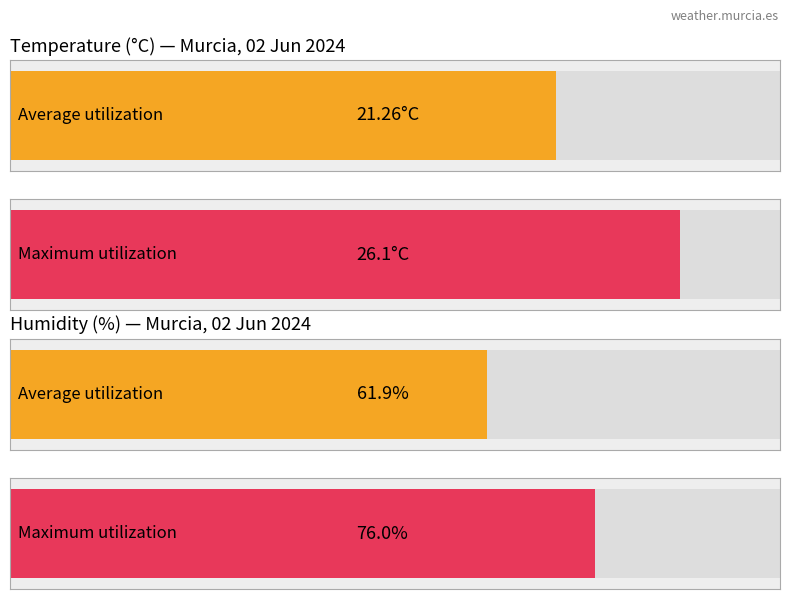

At 14:00, list the series in order from largest to smallest.

Humidity (%), Temperature (C)